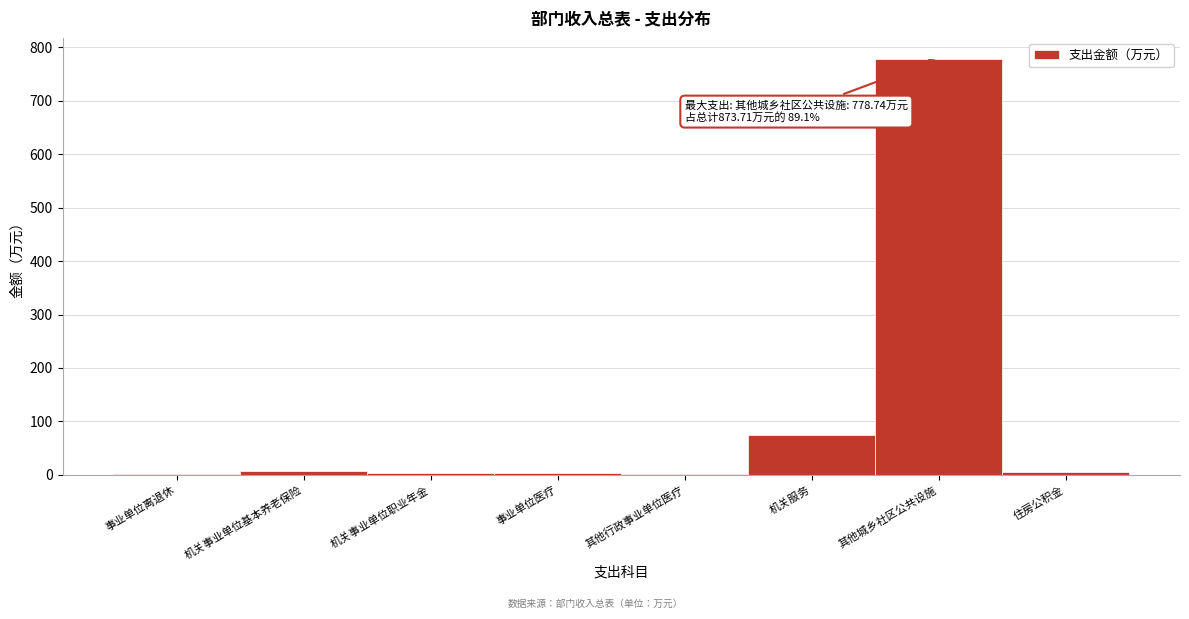

At which category does the chart reach its peak across all series?

其他城乡社区公共设施